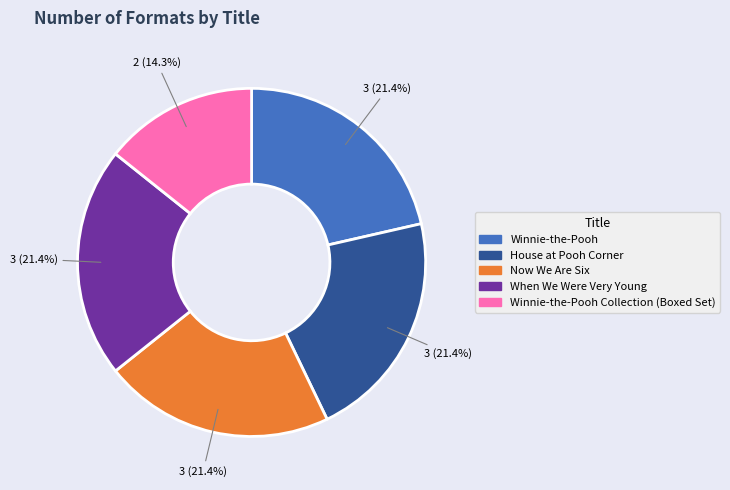

Does any single category account for the majority?

No